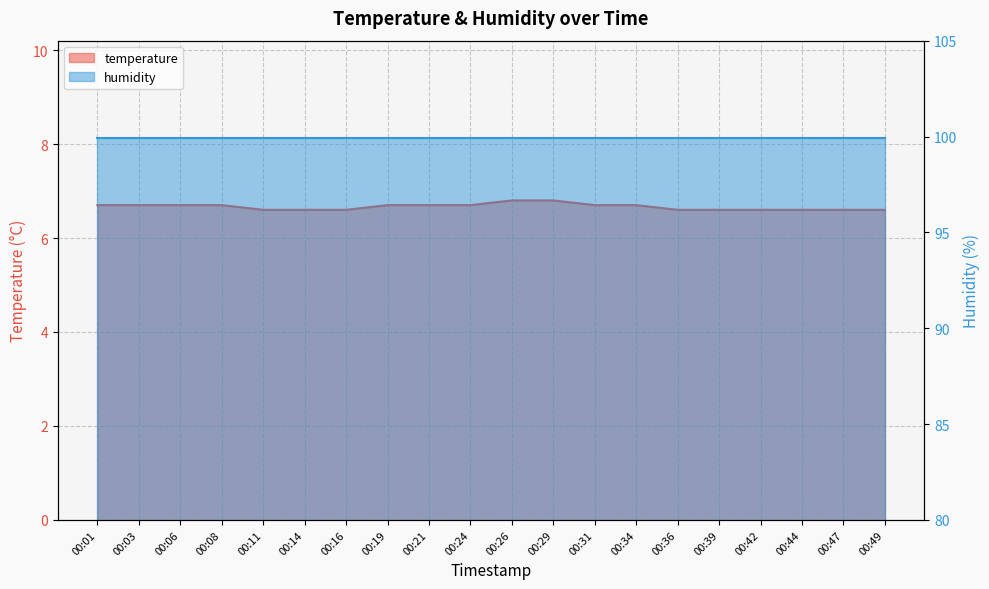

Which category has the highest value across all series?

00:26